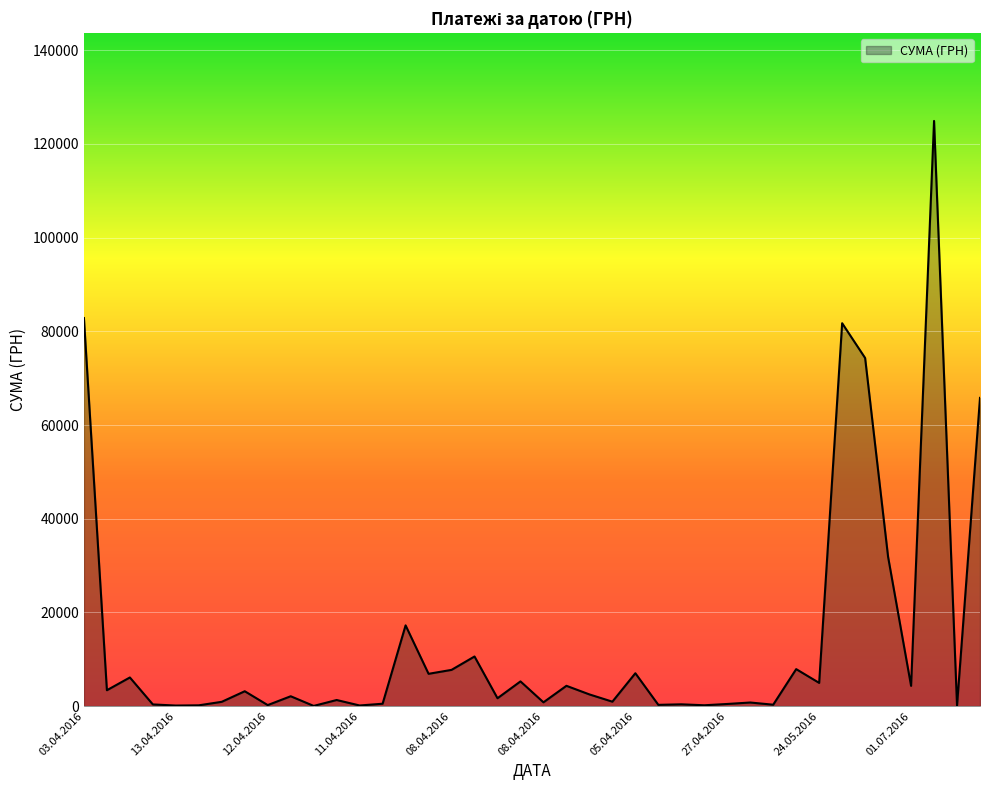

What is the difference between the maximum and minimum values?

124867.4